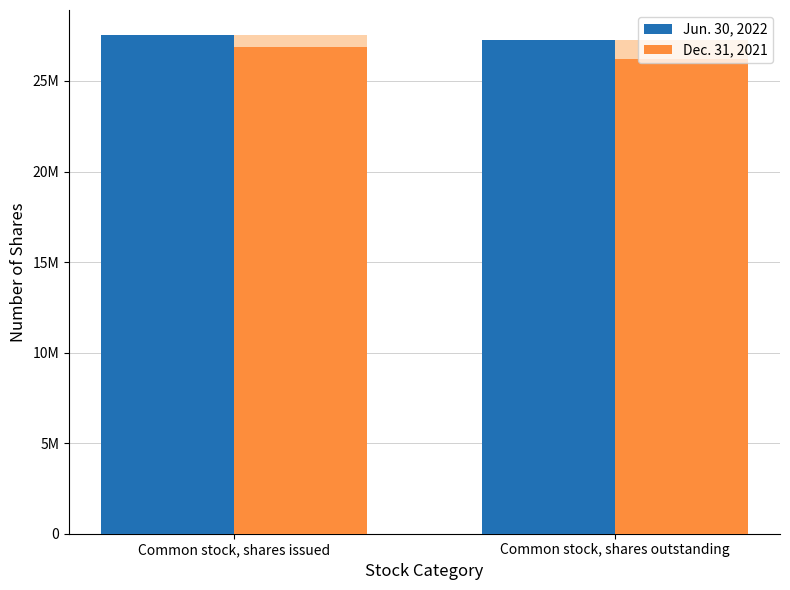

What is the value of the Dec. 31, 2021 bar at the 1st from the left?

26876409